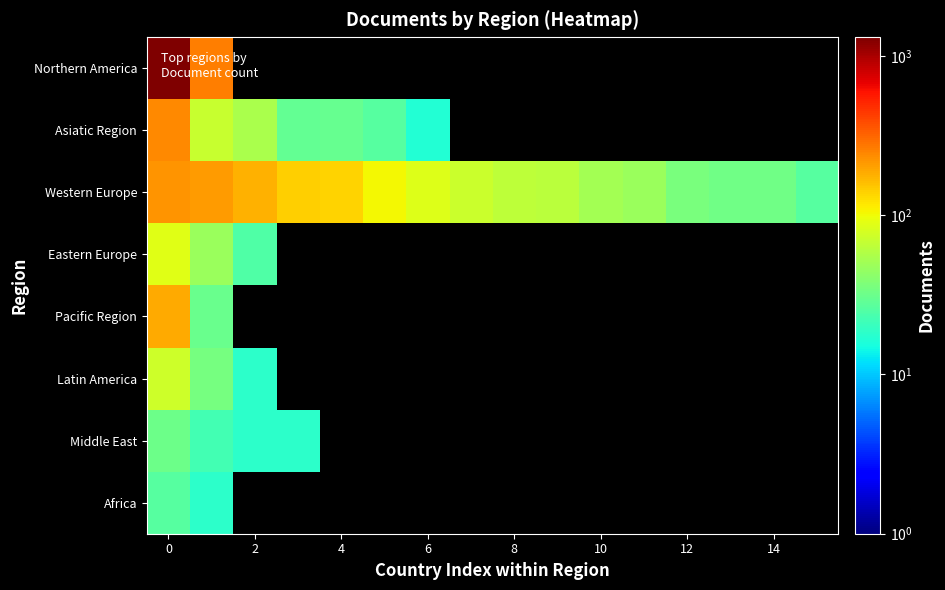

What is the highest value of the Western Europe series?

223.0